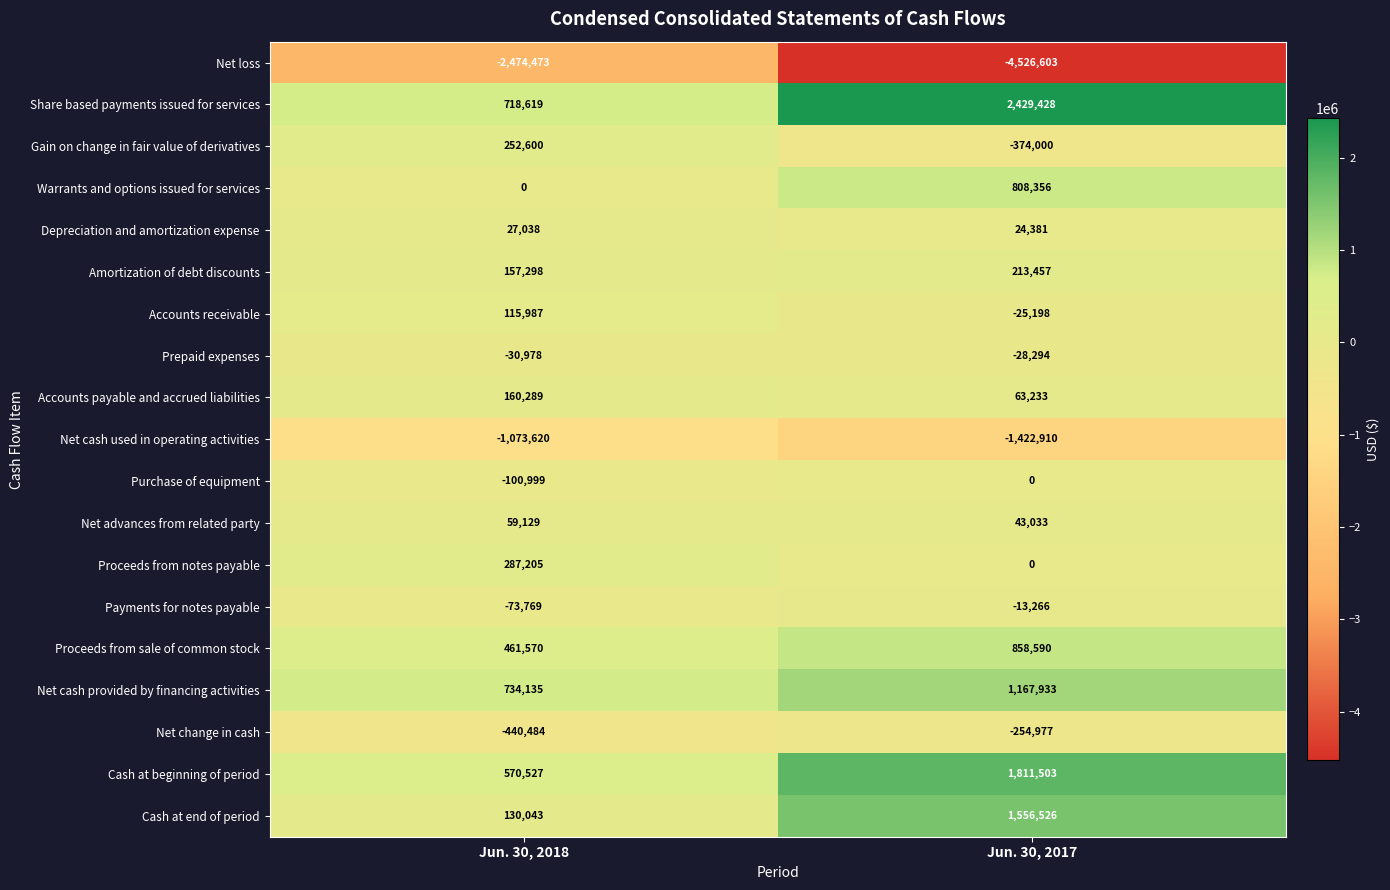

At which category is the sum across all series the highest?

Jun. 30, 2017